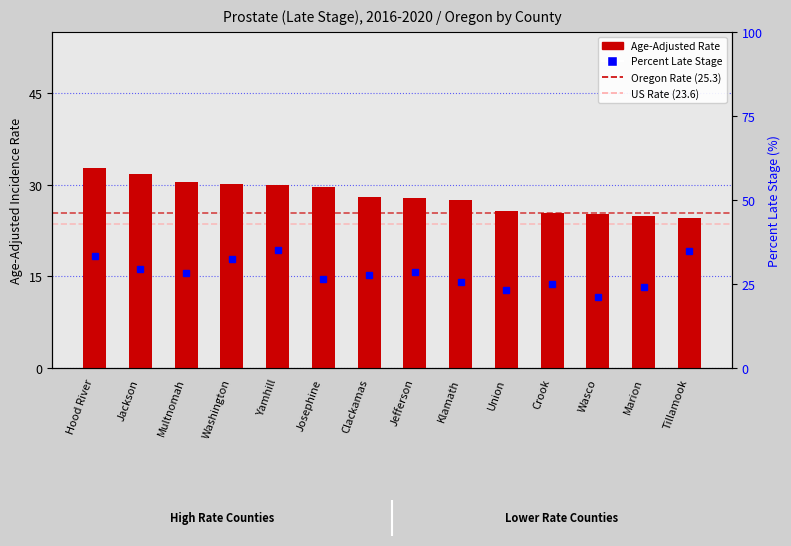

Rank the categories by Age-Adjusted Rate value from highest to lowest.

Hood River, Jackson, Multnomah, Washington, Yamhill, Josephine, Clackamas, Jefferson, Klamath, Union, Crook, Wasco, Marion, Tillamook